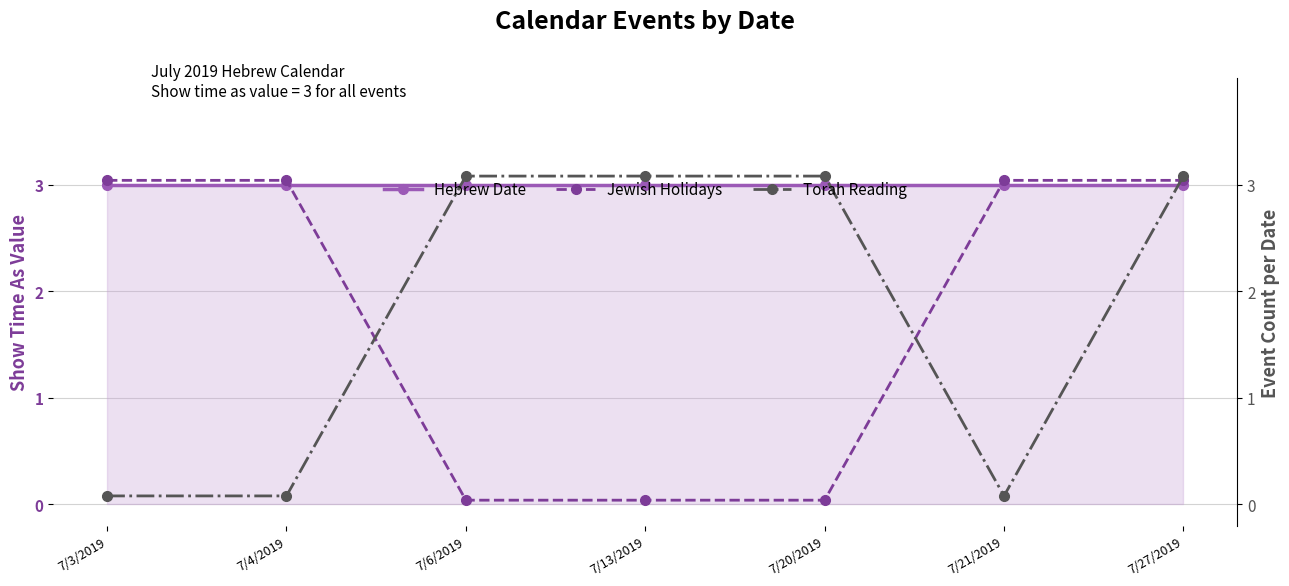

Is the value of Jewish Holidays at 7/4/2019 greater than the value of Hebrew Date at 7/21/2019?

Yes